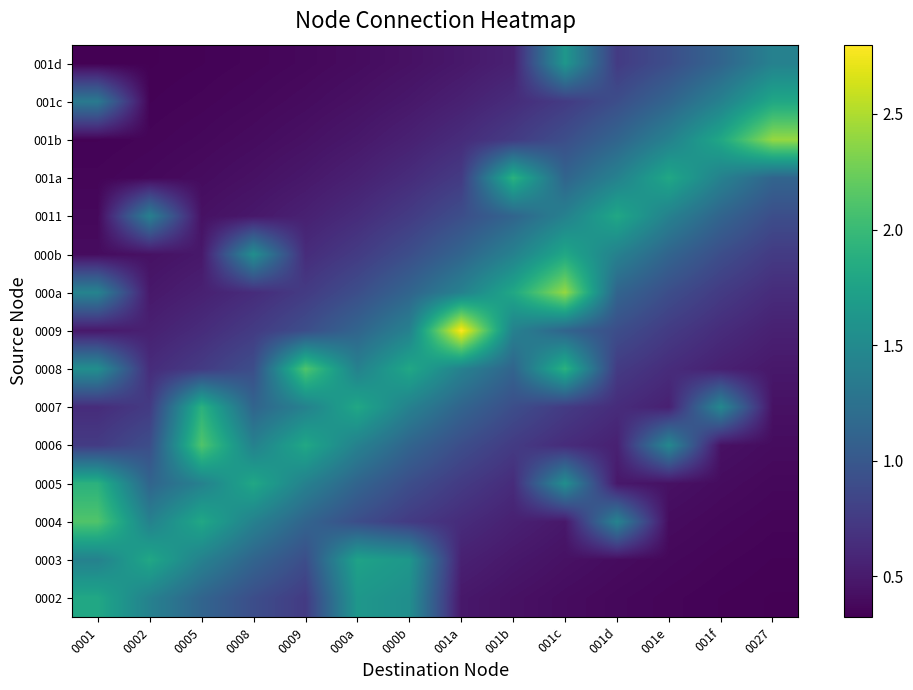

Reading left to right, transcribe all the data shown in this chart.

0002: 0001=1.8	0002=1.4	0005=1.1	0008=0.9	0009=0.8	000a=1.6	000b=1.5	001a=0.5	001b=0.4	001c=0.4	001d=0.4	001e=0.4	001f=0.3	0027=0.3
0003: 0001=1.4	0002=1.8	0005=1.4	0008=1.1	0009=0.9	000a=1.8	000b=1.6	001a=0.5	001b=0.5	001c=0.4	001d=0.4	001e=0.4	001f=0.4	0027=0.3
0004: 0001=2.1	0002=1.4	0005=1.8	0008=1.4	0009=1.1	000a=0.9	000b=0.8	001a=0.6	001b=0.5	001c=0.5	001d=1.4	001e=0.4	001f=0.4	0027=0.4
0005: 0001=1.9	0002=1.1	0005=1.4	0008=1.8	0009=1.4	000a=1.1	000b=0.9	001a=0.8	001b=0.6	001c=1.5	001d=0.5	001e=0.4	001f=0.4	0027=0.4
0006: 0001=0.8	0002=0.9	0005=2.1	0008=1.4	0009=1.8	000a=1.4	000b=1.1	001a=0.9	001b=0.8	001c=0.6	001d=0.5	001e=1.5	001f=0.4	0027=0.4
0007: 0001=0.6	0002=0.8	0005=1.9	0008=1.1	0009=1.4	000a=1.8	000b=1.4	001a=1.1	001b=0.9	001c=0.8	001d=0.6	001e=0.5	001f=1.5	0027=0.4
0008: 0001=1.5	0002=0.6	0005=0.8	0008=0.9	0009=2.1	000a=1.4	000b=1.8	001a=1.4	001b=1.1	001c=1.9	001d=0.8	001e=0.6	001f=0.5	0027=0.5
0009: 0001=0.5	0002=0.5	0005=0.6	0008=0.8	0009=0.9	000a=1.1	000b=1.4	001a=2.8	001b=1.4	001c=1.1	001d=0.9	001e=0.8	001f=0.6	0027=0.5
000a: 0001=1.4	0002=0.5	0005=0.5	0008=0.6	0009=0.8	000a=0.9	000b=1.1	001a=1.4	001b=1.8	001c=2.4	001d=1.1	001e=0.9	001f=0.8	0027=0.6
000b: 0001=0.4	0002=0.4	0005=0.5	0008=1.5	0009=0.6	000a=0.8	000b=0.9	001a=1.1	001b=1.4	001c=1.8	001d=1.4	001e=1.1	001f=0.9	0027=0.8
0011: 0001=0.4	0002=1.4	0005=0.4	0008=0.5	0009=0.5	000a=0.6	000b=0.8	001a=0.9	001b=1.1	001c=1.4	001d=1.8	001e=1.4	001f=1.1	0027=0.9
001a: 0001=0.4	0002=0.4	0005=0.4	0008=0.4	0009=0.5	000a=0.5	000b=0.6	001a=0.8	001b=1.9	001c=1.1	001d=1.4	001e=1.8	001f=1.4	0027=1.1
001b: 0001=0.3	0002=0.4	0005=0.4	0008=0.4	0009=0.4	000a=0.5	000b=0.5	001a=0.6	001b=0.8	001c=0.9	001d=1.1	001e=1.4	001f=1.8	0027=2.4
001c: 0001=1.3	0002=0.3	0005=0.4	0008=0.4	0009=0.4	000a=0.4	000b=0.5	001a=0.5	001b=0.6	001c=0.8	001d=0.9	001e=1.1	001f=1.4	0027=1.8
001d: 0001=0.3	0002=0.3	0005=0.3	0008=0.4	0009=0.4	000a=0.4	000b=0.4	001a=0.5	001b=0.5	001c=1.6	001d=0.8	001e=0.9	001f=1.1	0027=1.4